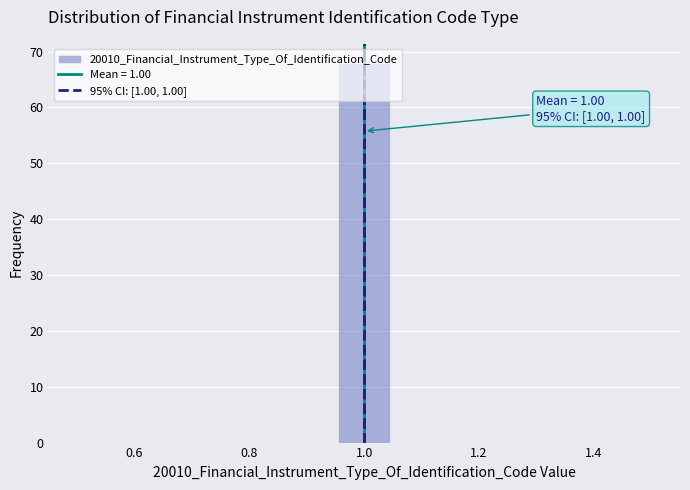

Which range on the x-axis has the tallest bar?

0.96 to 1.04